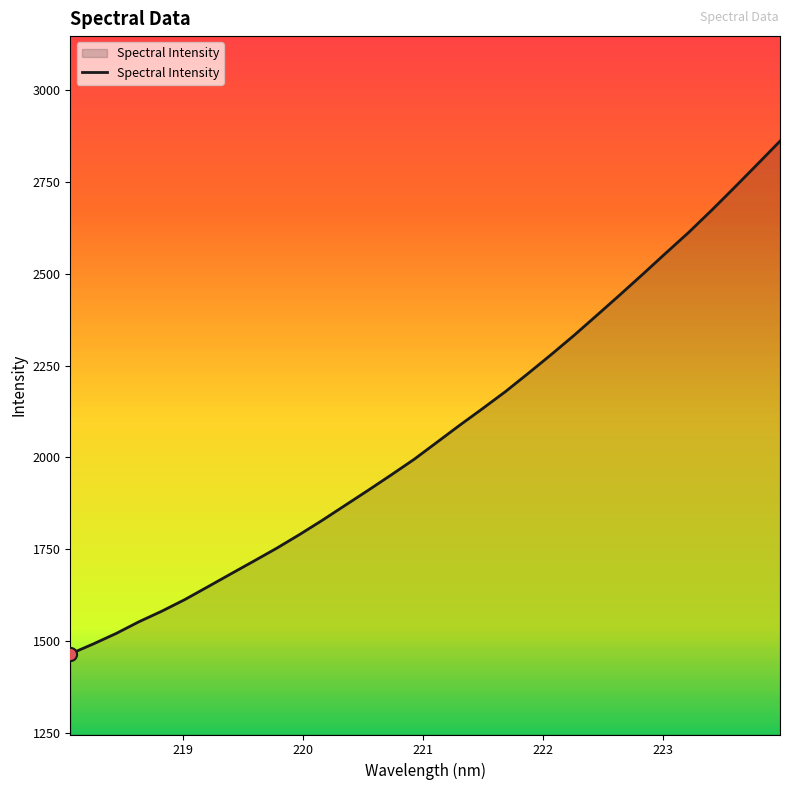

What is the difference between the maximum and minimum values?

1397.1